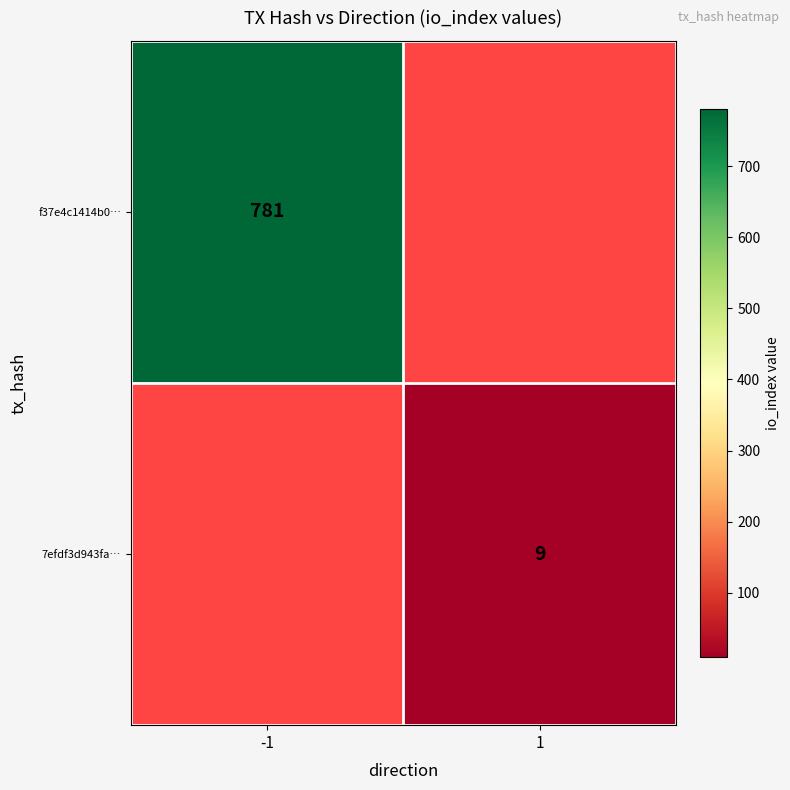

Which label corresponds to the largest value in the chart?

-1